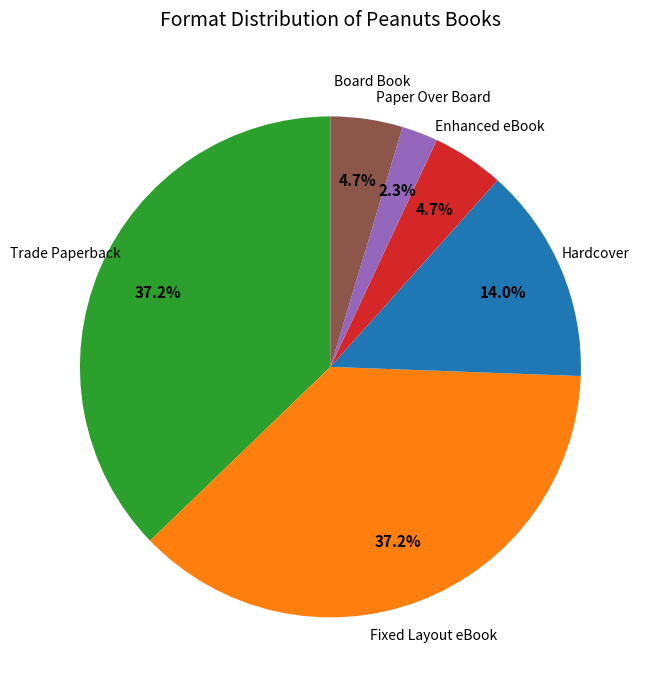

To the nearest percent, what is the average slice percentage?

17%